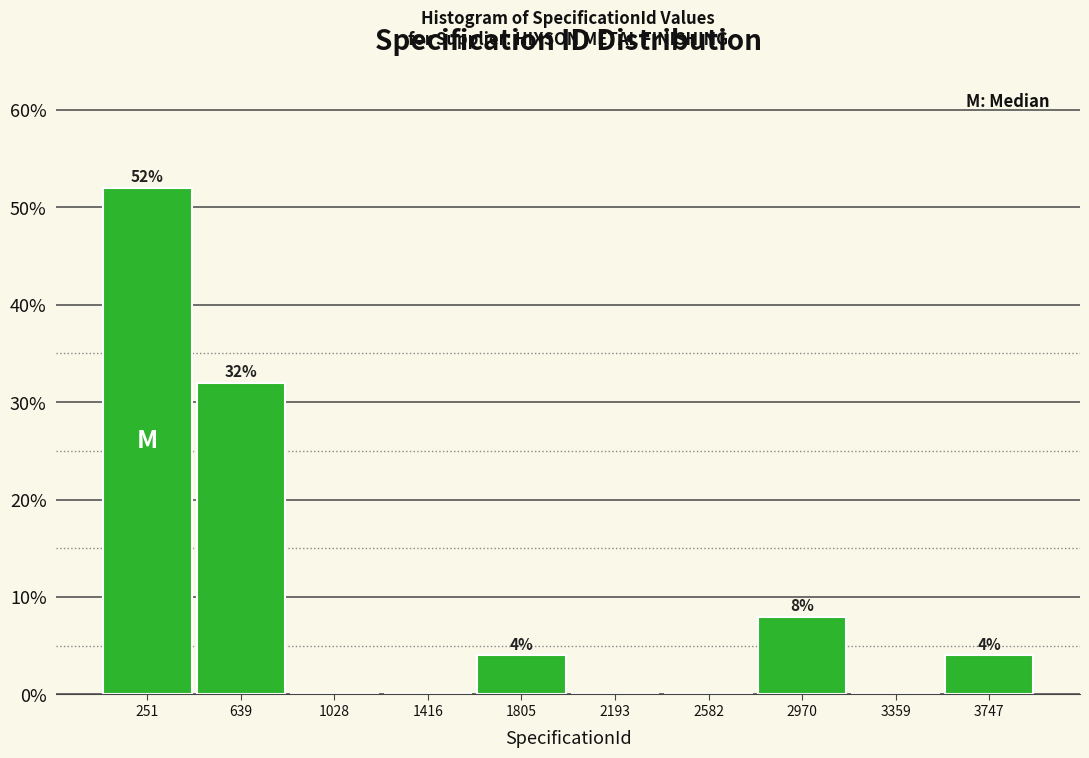

Over which range of the x-axis is the bar tallest?

50 to 450